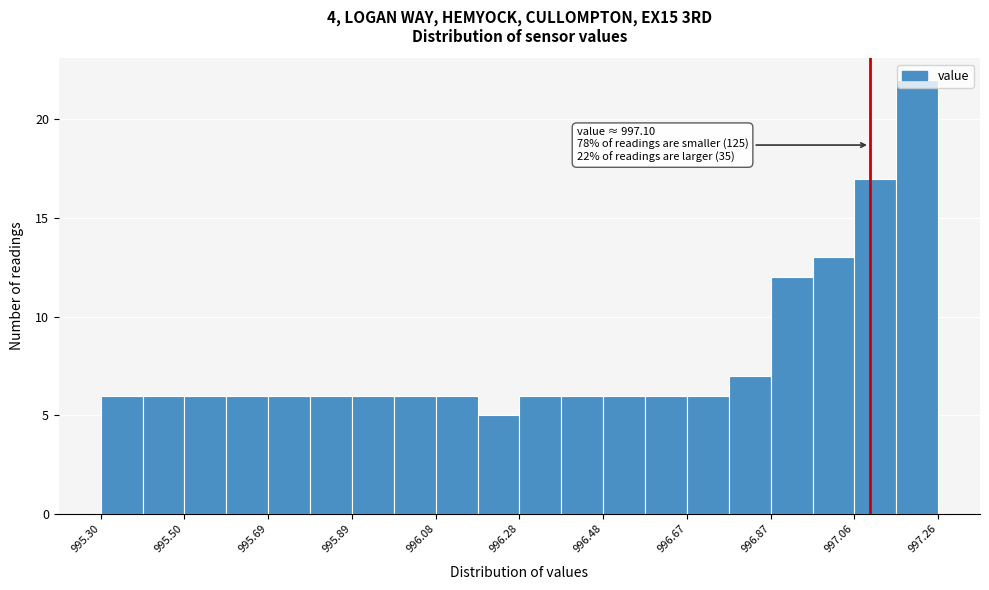

Which range on the x-axis has the tallest bar?

997.162 to 997.260